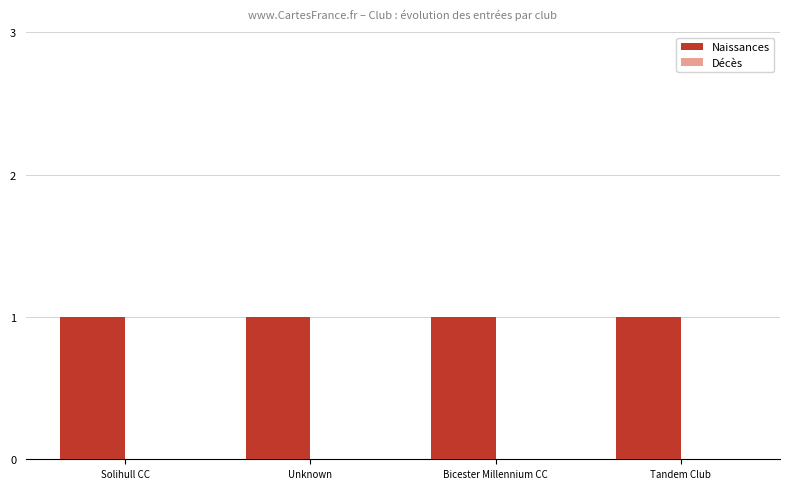

Which series has the largest range (max minus min)?

Naissances